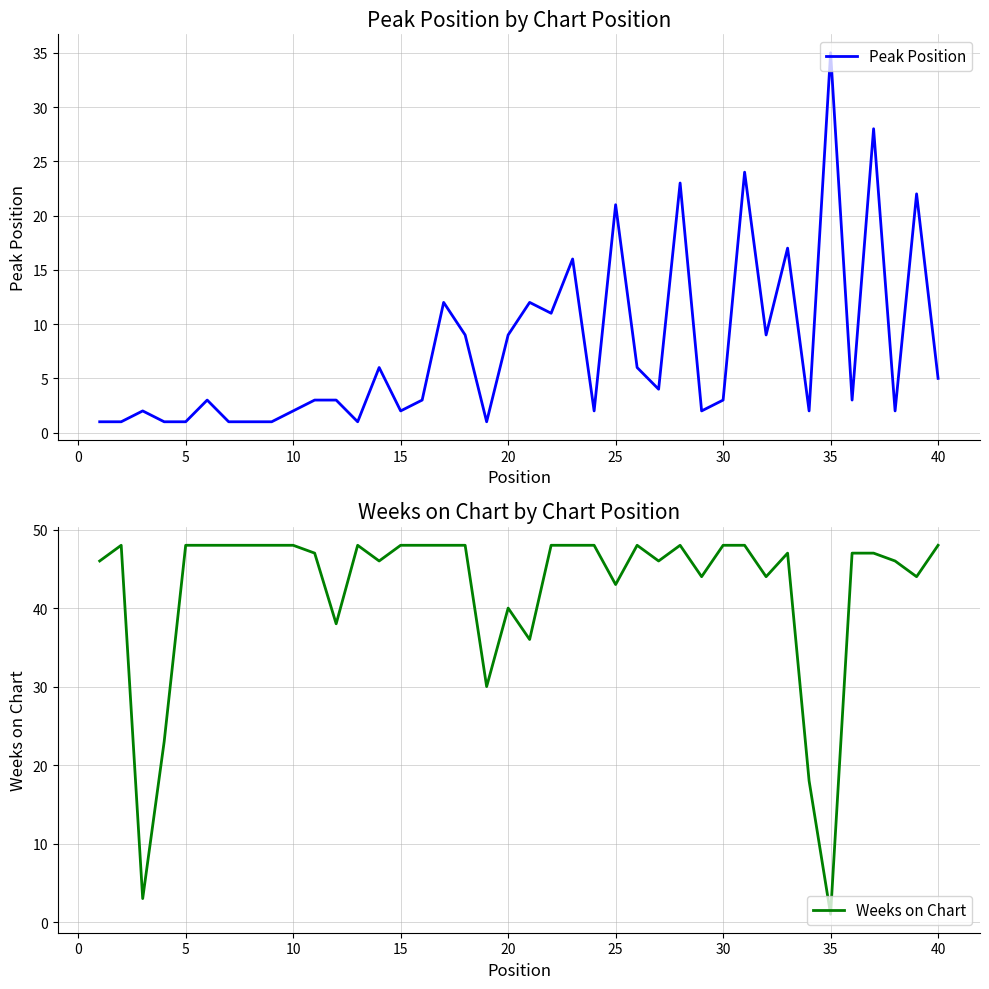

At which label does Peak Position reach its peak?

35